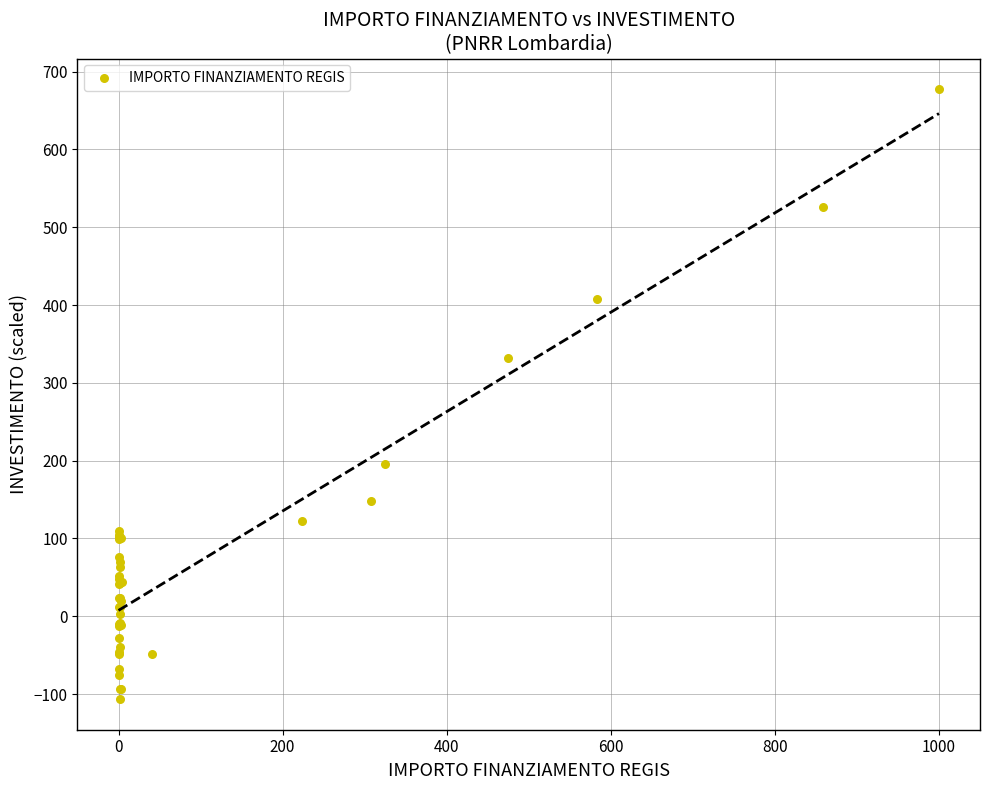

What Y value in the scatter plot is closest to 285?

331.7